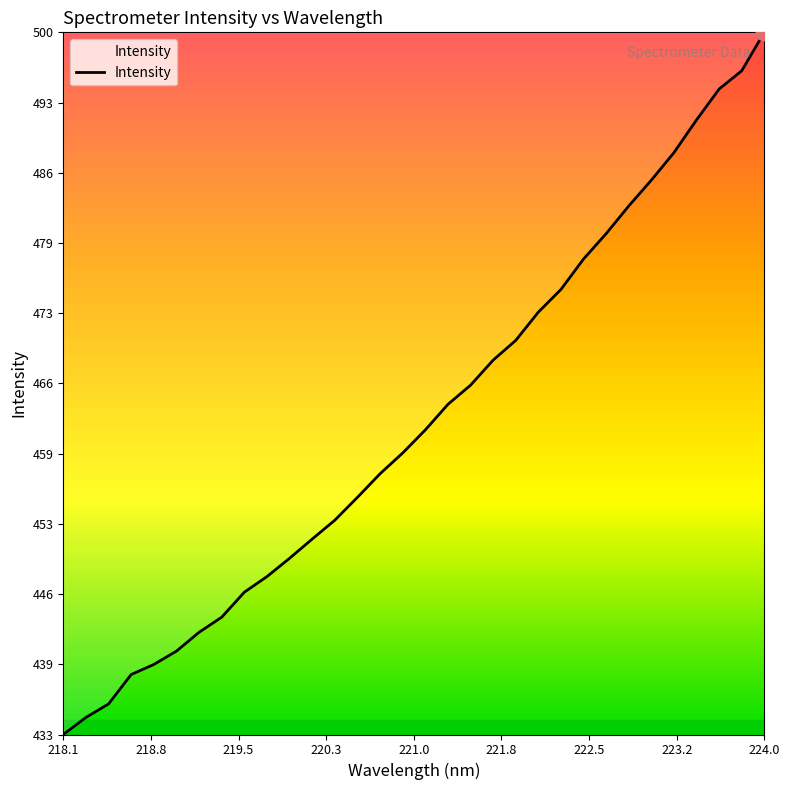

What is the maximum value shown in the chart?

499.5